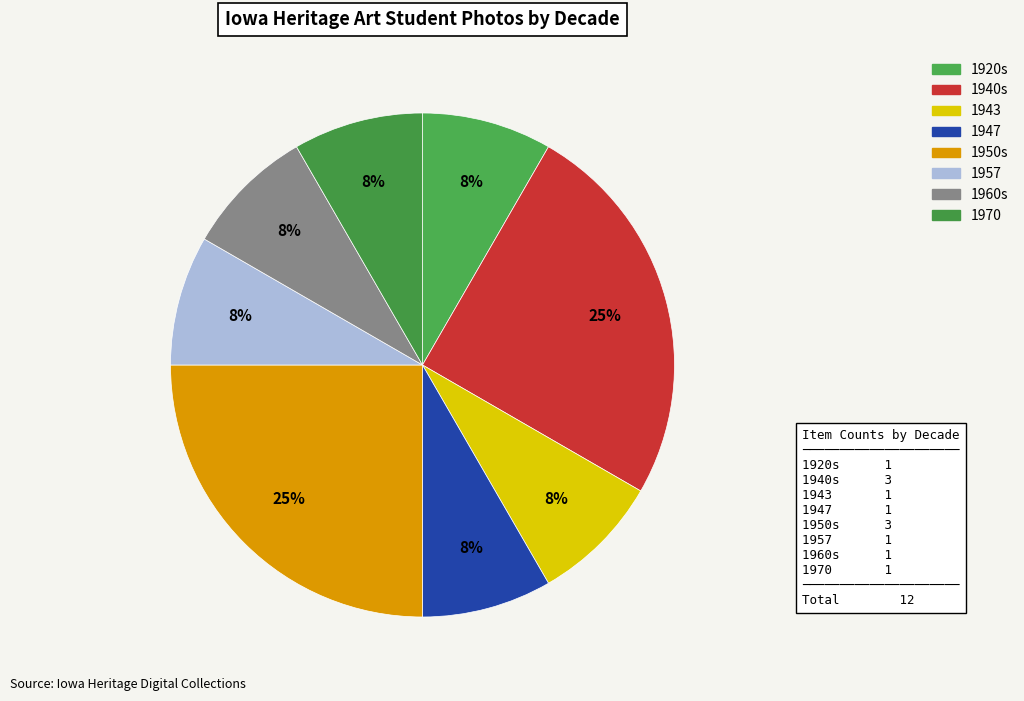

True or false: 1943 accounts for 8% of the total.

True